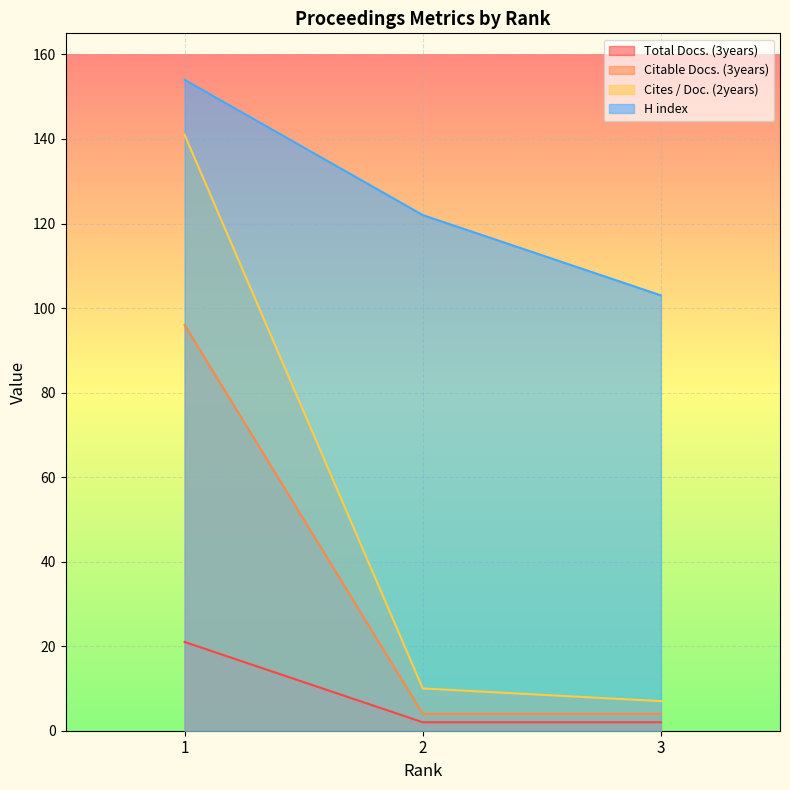

Count the Citable Docs. (3years) values in the range 4 to 96.

3